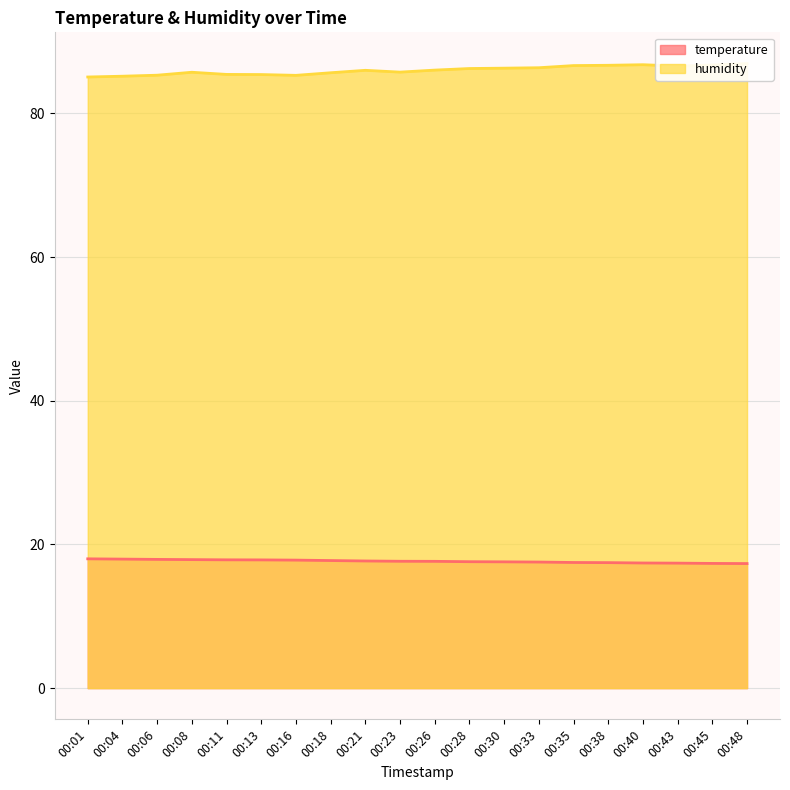

What is the value of the temperature point at the 15th from the left?

17.5